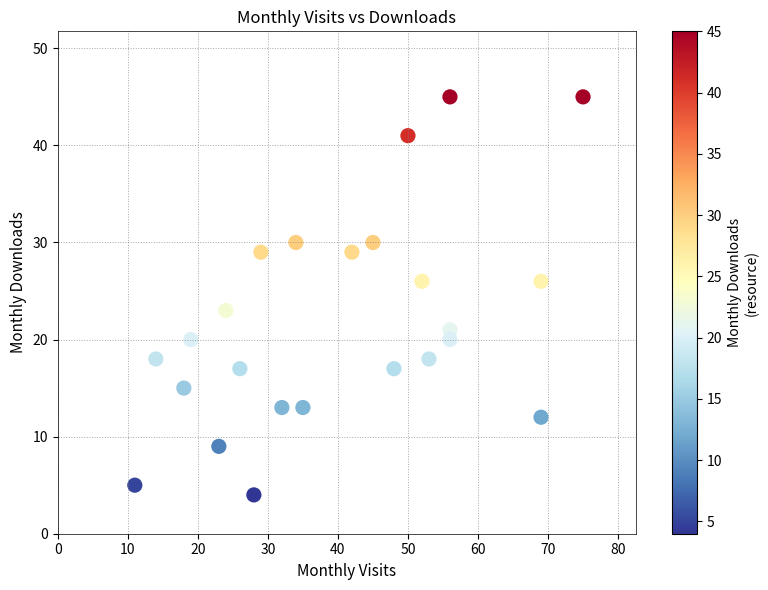

What Y value in the scatter plot is closest to 24?

23